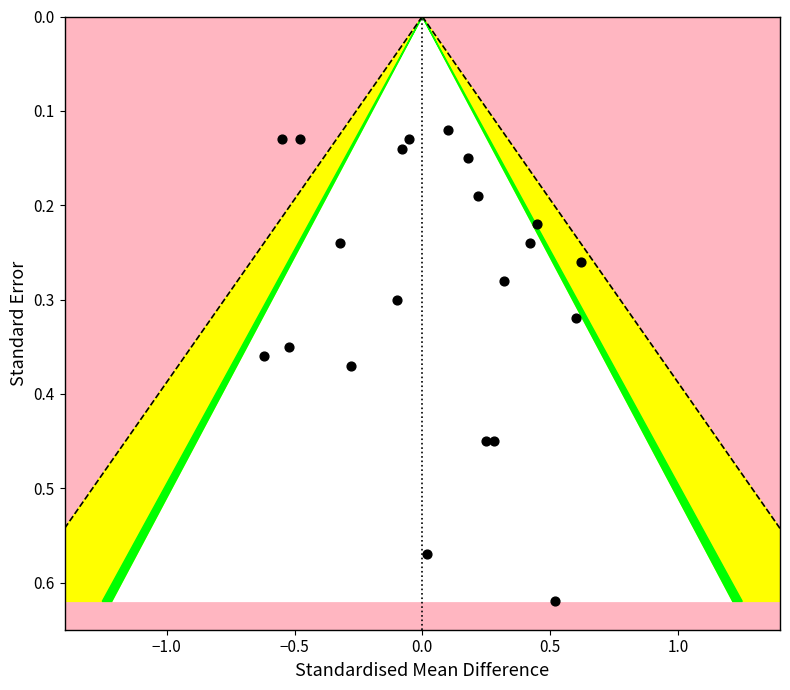

What is the range of X values (max minus min)?

1.2